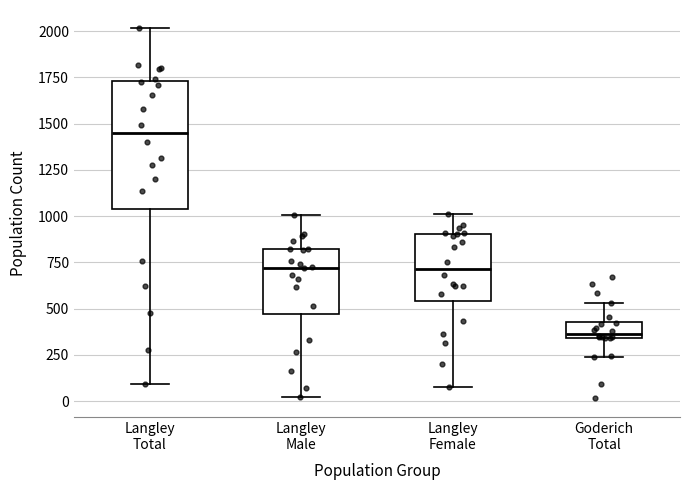

Reading left to right, transcribe this box plot: for each box, give where its median line is, the range the box spans, and where its two whiskers end, as read against the y-axis. The values are not printed on the chart, so give them approximately, as read against the axis.

Langley Total: median 1450, box 1050 to 1750, whiskers 100 to 2000
Langley Male: median 700, box 450 to 800, whiskers 0 to 1000
Langley Female: median 700, box 550 to 900, whiskers 100 to 1000
Goderich Total: median 350 (just above the box's lower edge), box 350 to 450, whiskers 250 to 550